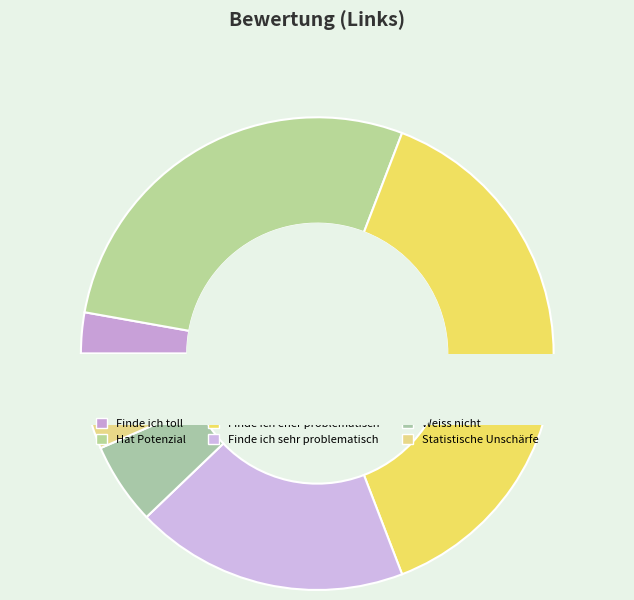

Which slice is the smallest?

Finde ich toll